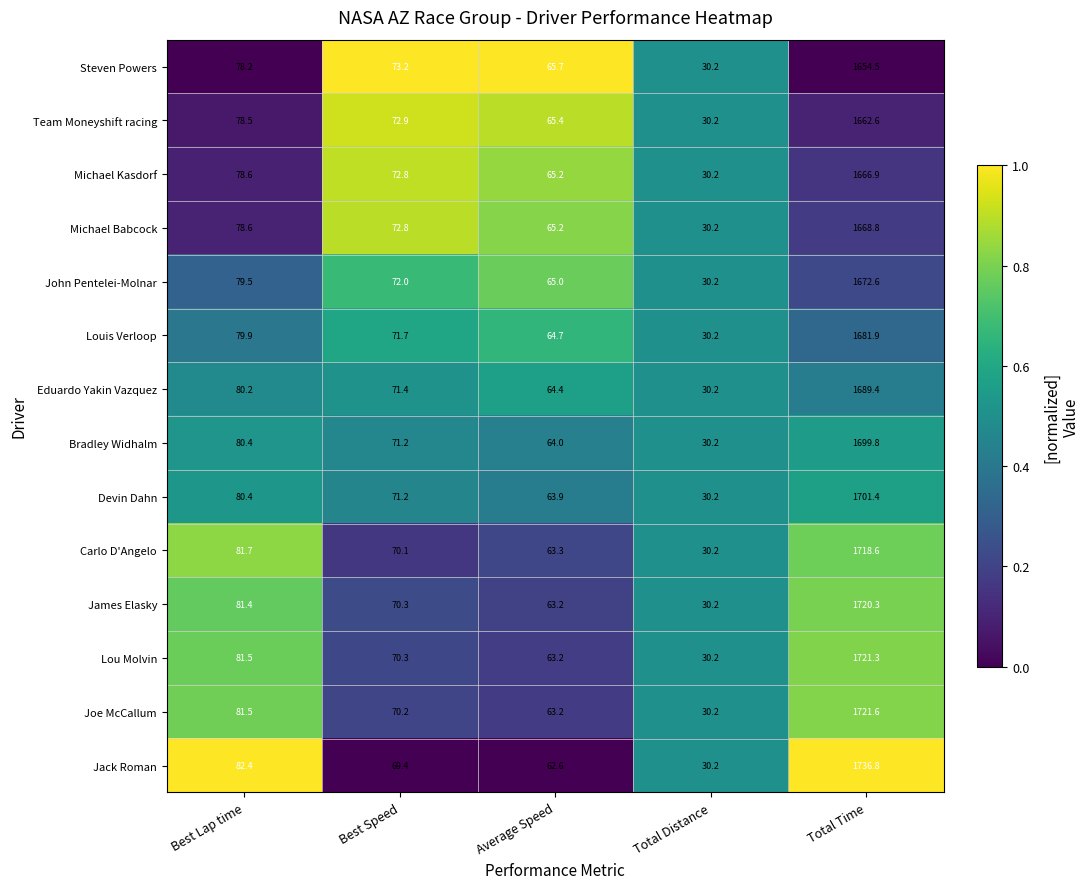

Read the Jack Roman value at Average Speed.

62.6